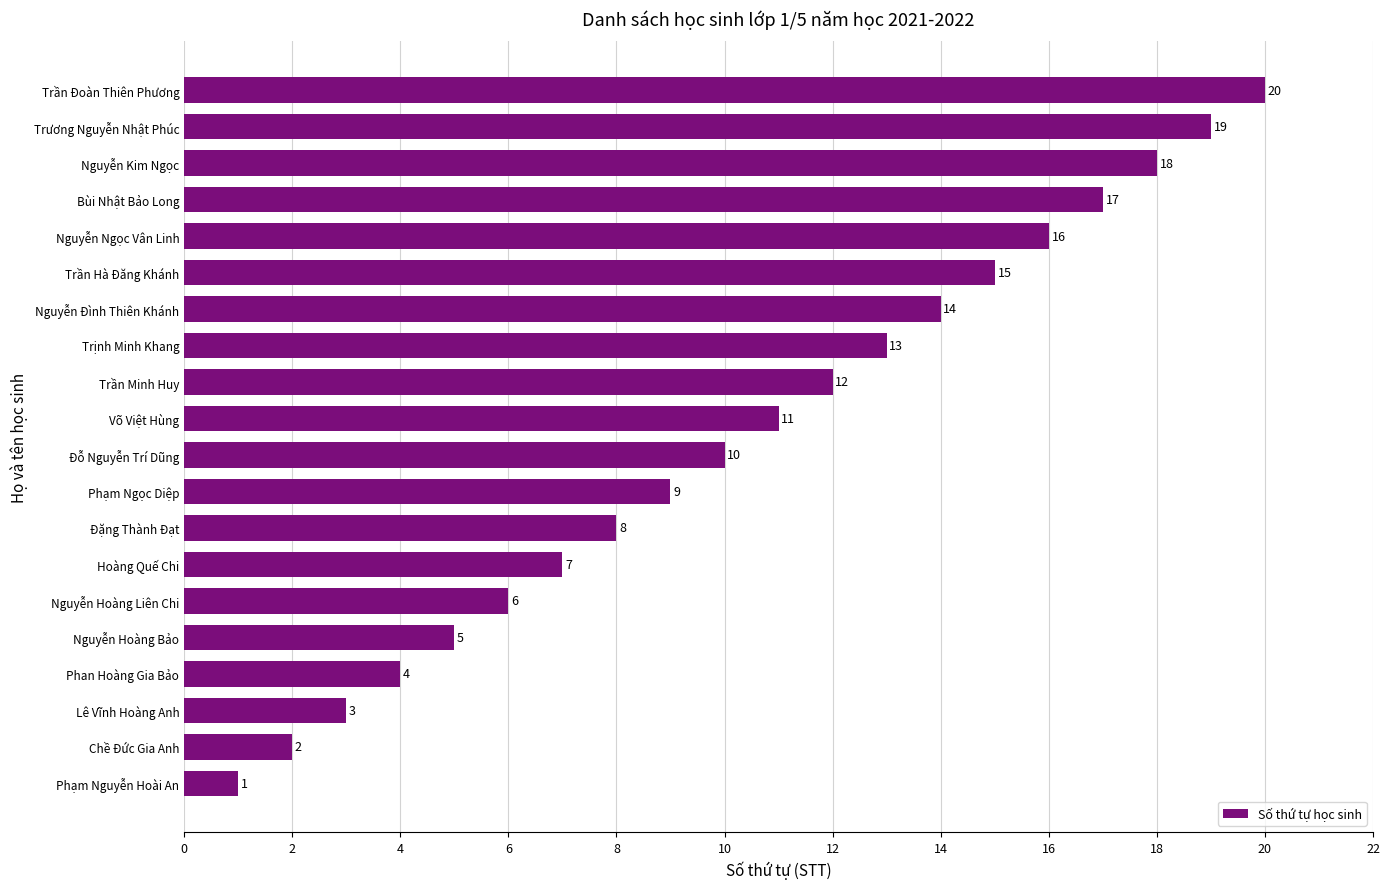

What is the change in value from Võ Việt Hùng to Trần Hà Đăng Khánh?

+4